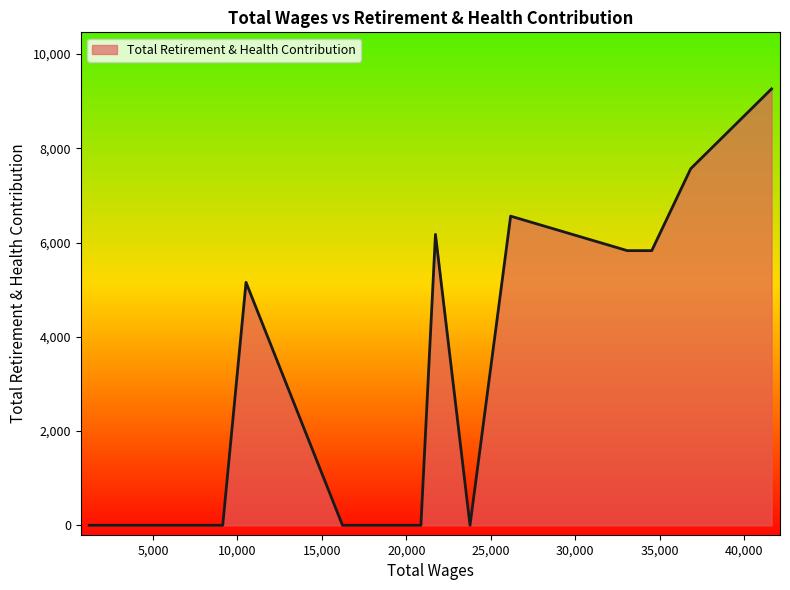

What is the maximum value shown in the chart?

9260